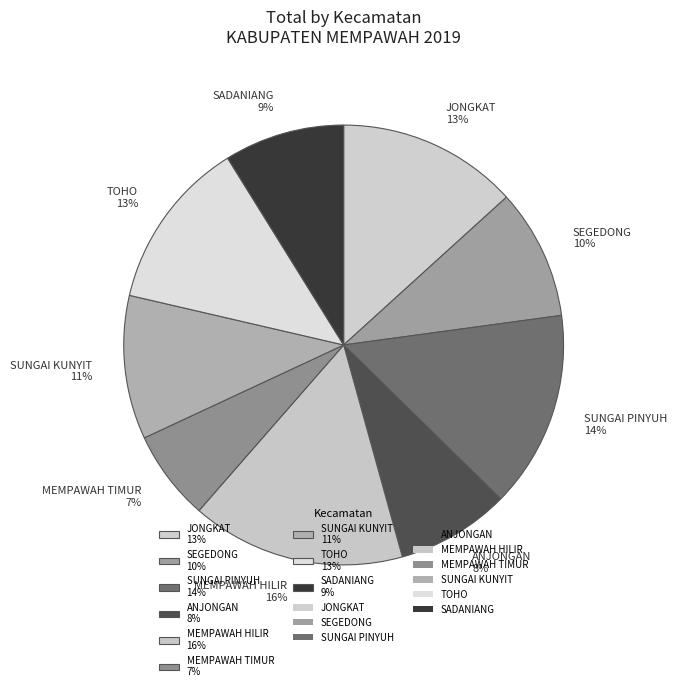

Between JONGKAT 13% and SUNGAI KUNYIT 11%, which is larger?

JONGKAT 13%